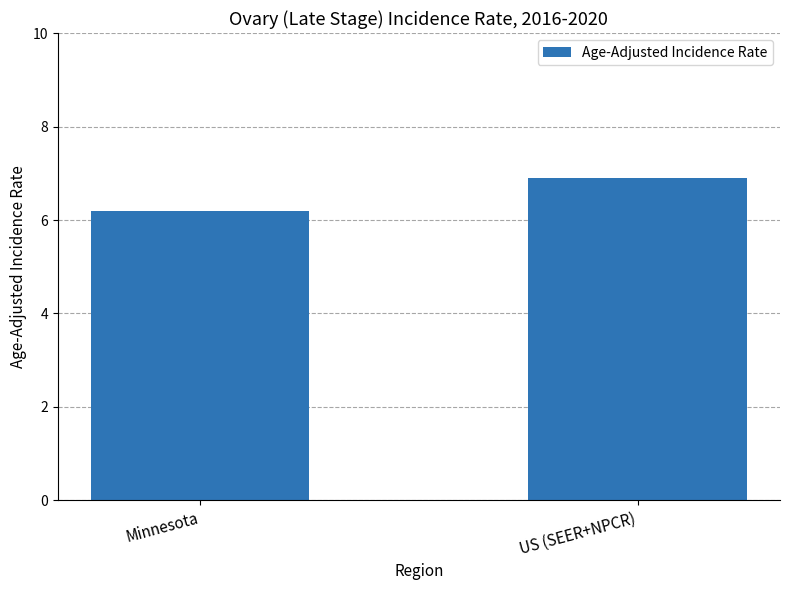

How many values are between 6 and 7?

2